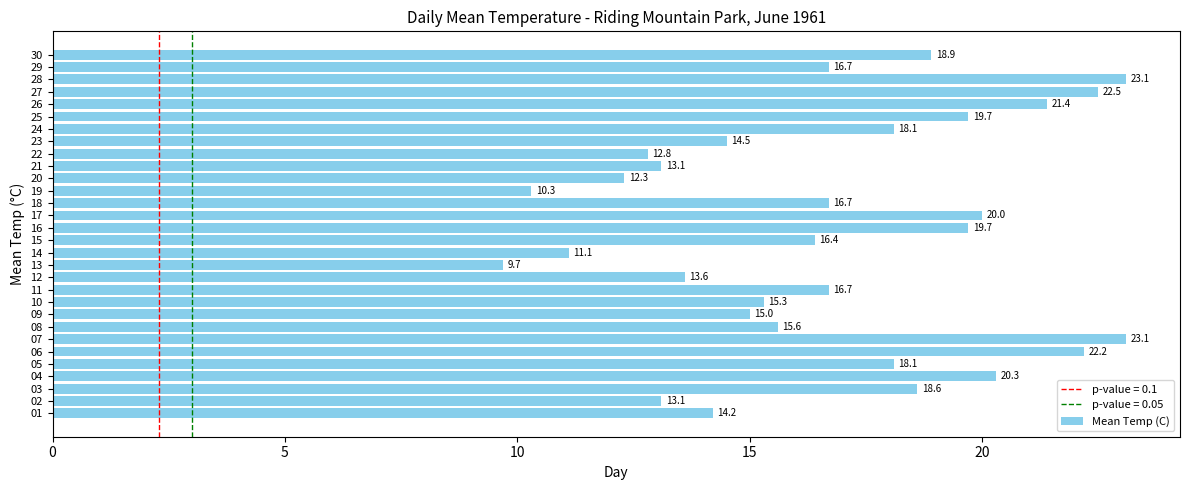

Which has a higher value, 12 or 18?

18